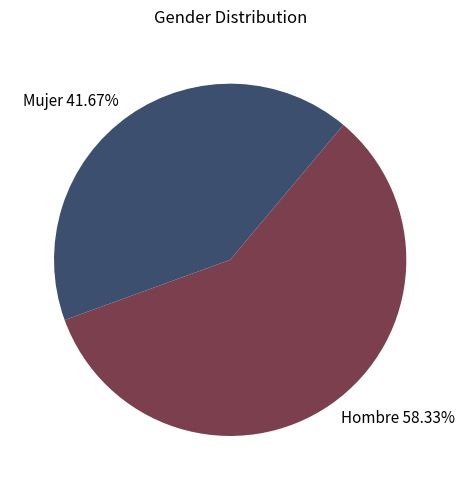

Is it true that Mujer is 35% of the pie?

False